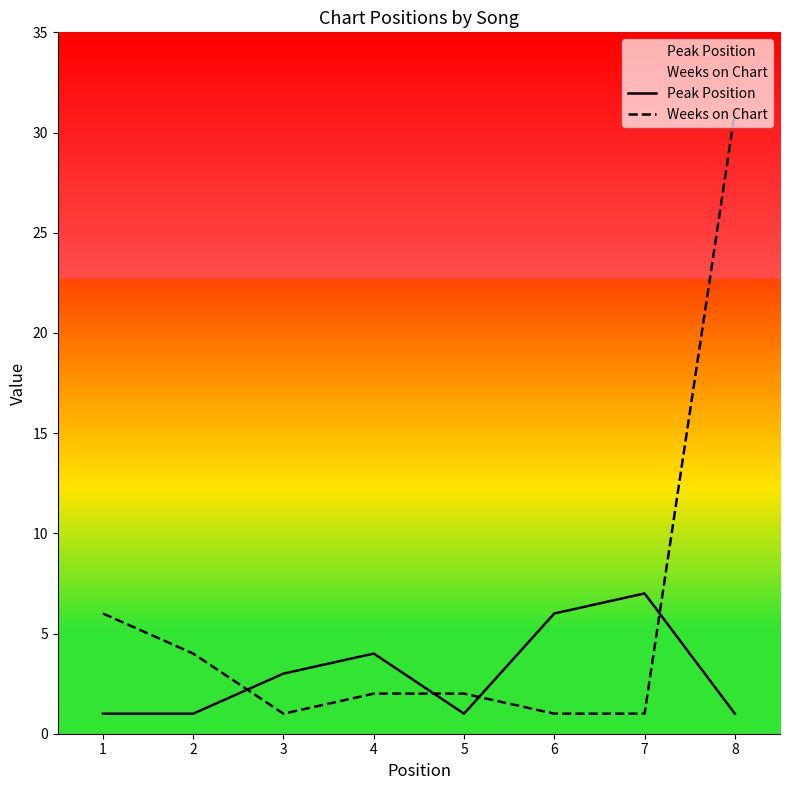

What are all the series names shown in the legend?

Peak Position, Weeks on Chart